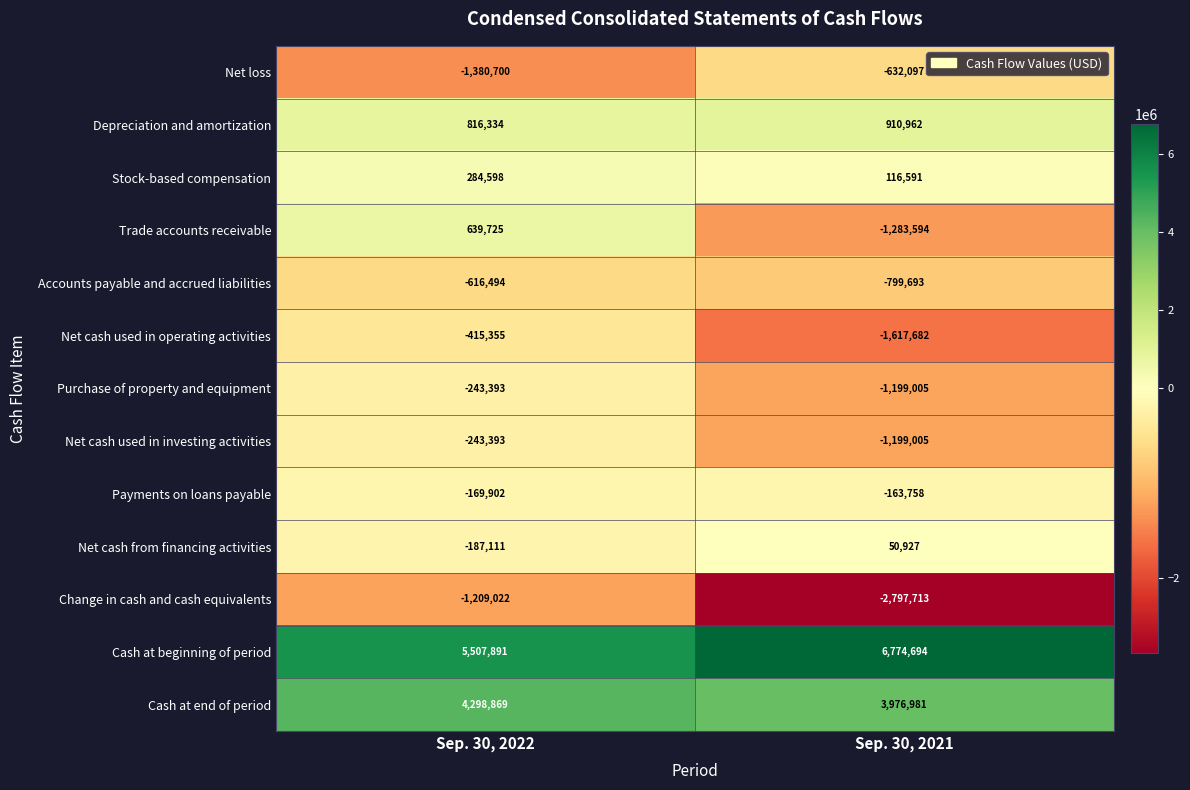

Between Sep. 30, 2022 and Sep. 30, 2021, which series saw the biggest shift?

Trade accounts receivable